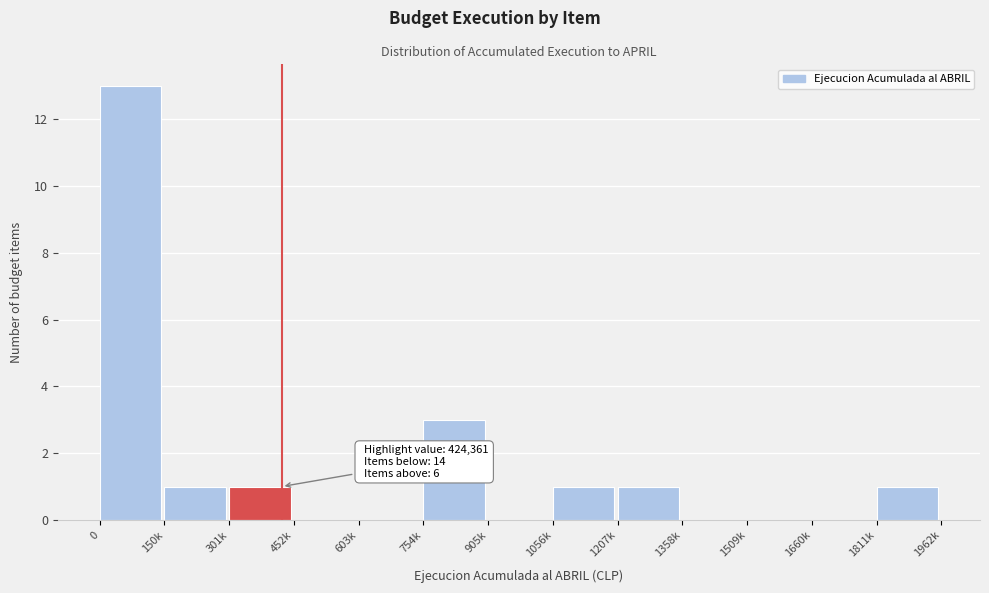

Reading left to right, what are all the values shown in this chart?

0=13	150k=1	301k=1	452k=0	603k=0	754k=3	905k=0	1056k=1	1207k=1	1358k=0	1509k=0	1660k=0	1811k=1